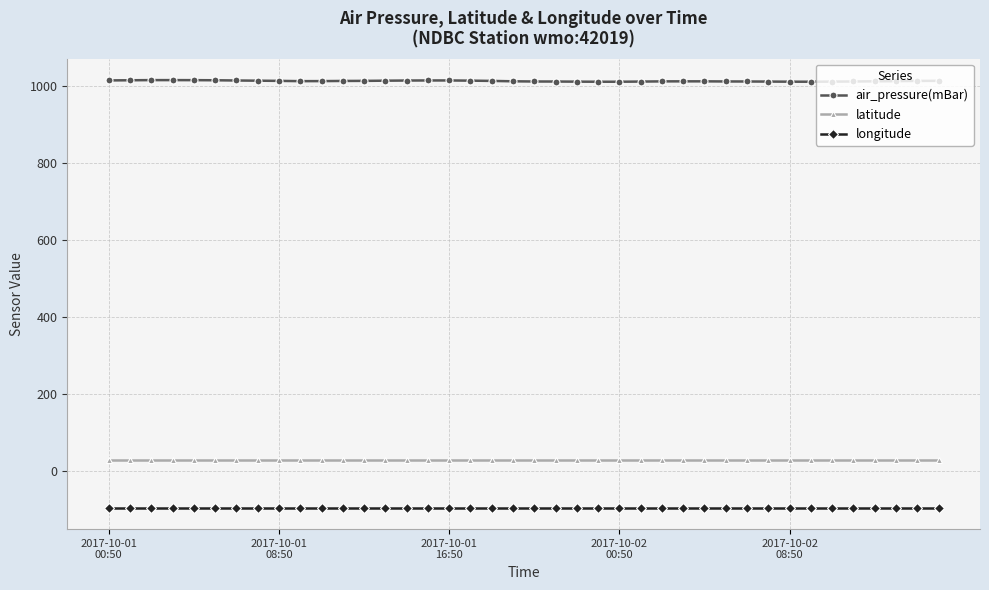

What is the maximum value for longitude?

-95.4